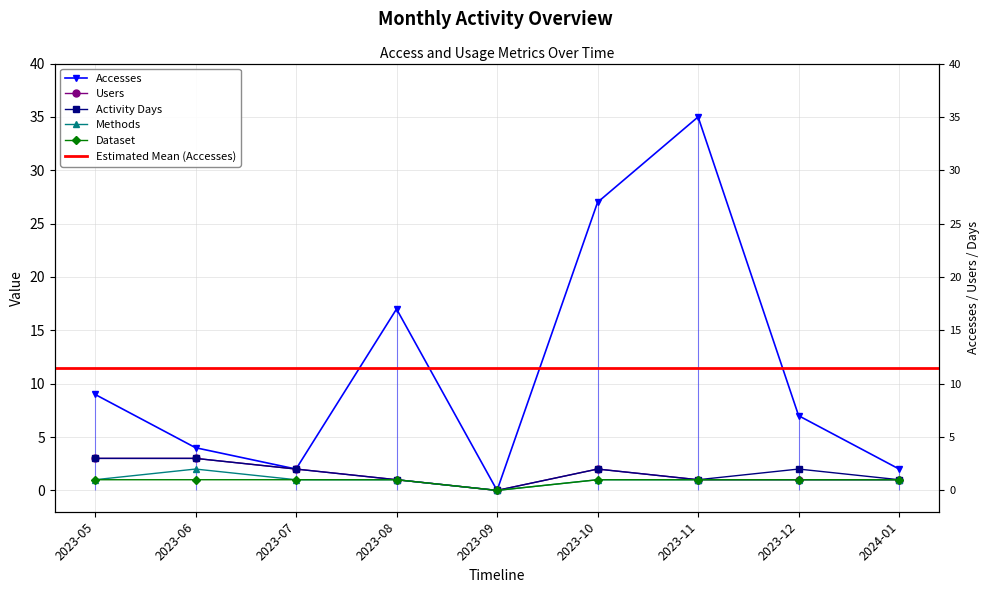

Which category has the highest value across all series?

2023-11